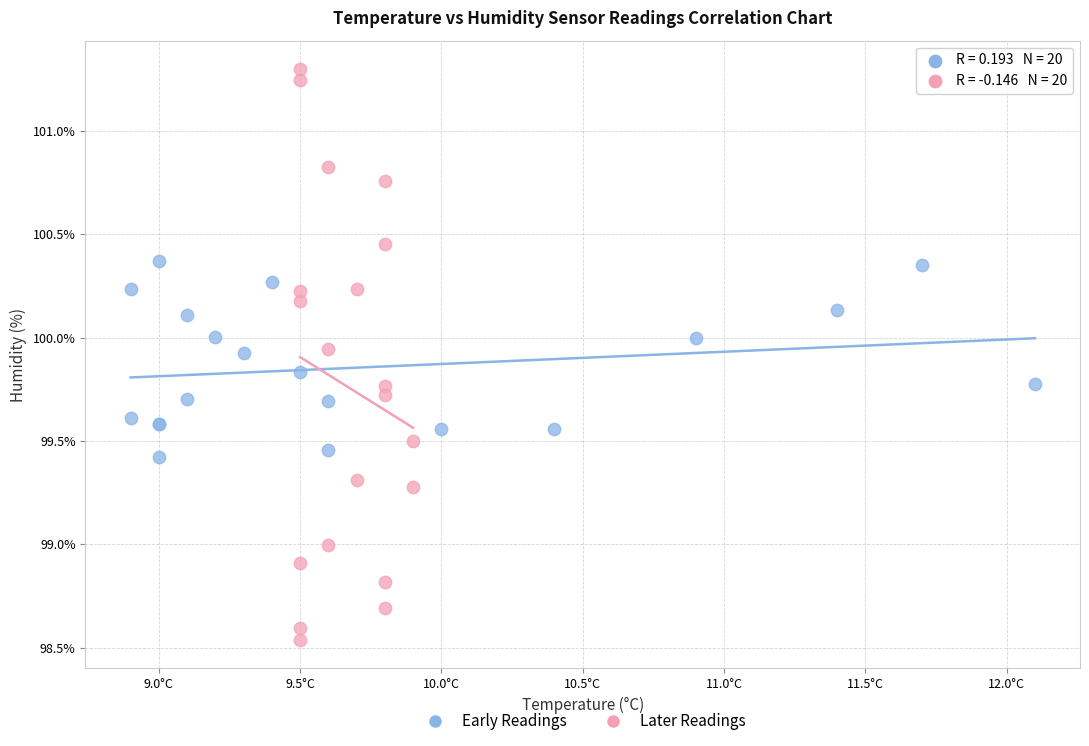

What are all the series names shown in the legend?

Early Readings, Later Readings